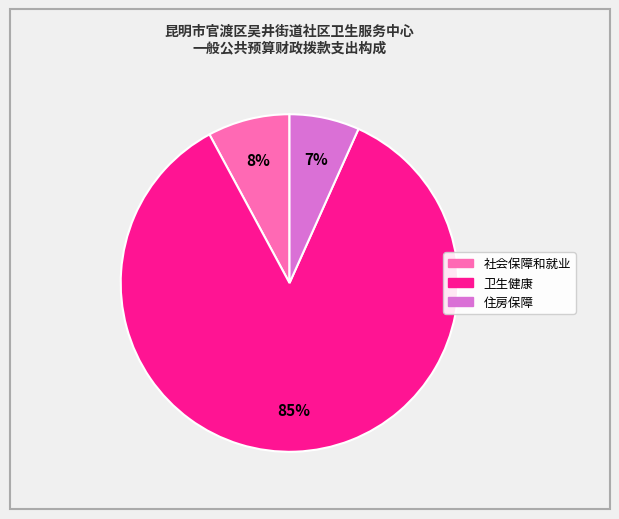

Is there any slice that represents more than half of the pie?

Yes